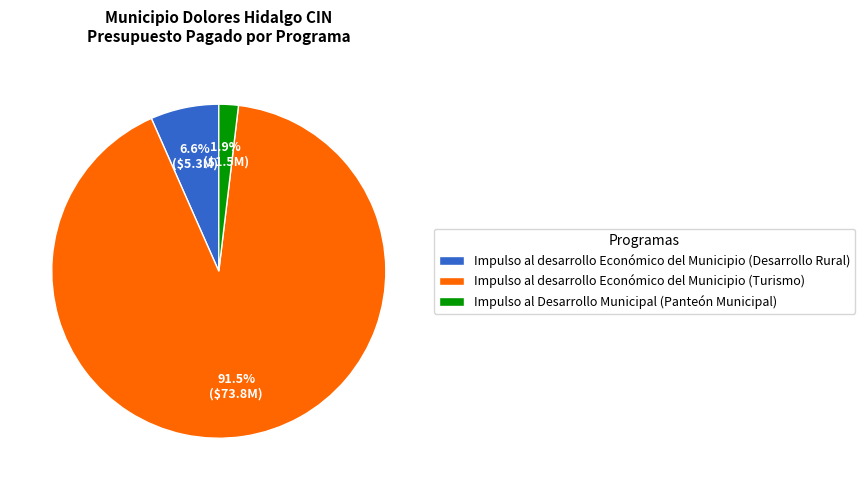

To the nearest percent, what is the average slice percentage?

33%